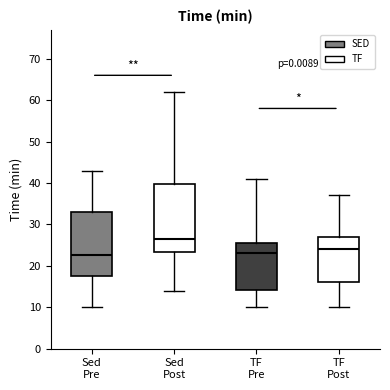

Where is the upper edge of the box for Sed Pre on the y-axis? The values are not printed on the chart, so give them approximately, as read against the axis.

33